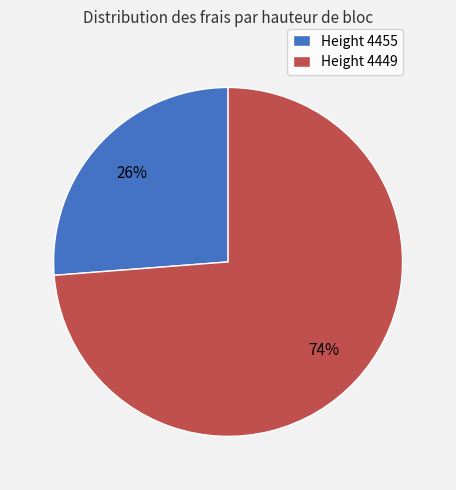

Between Height 4455 and Height 4449, which is larger?

Height 4449